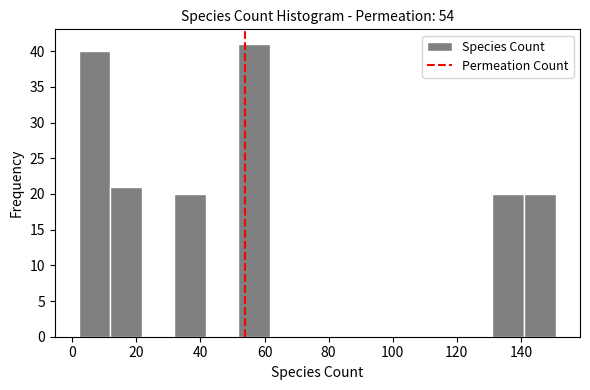

Reading left to right, list every bar in this chart as the range it spans on the x-axis followed by its height. Neither the bar edges nor the heights are printed on the chart, so give them approximately, as read against the axes.

2 to 12: 40
12 to 22: 21
22 to 32: 0
32 to 42: 20
42 to 52: 0
52 to 62: 41
62 to 72: 0
72 to 82: 0
82 to 92: 0
92 to 102: 0
102 to 112: 0
112 to 122: 0
122 to 132: 0
132 to 142: 20
142 to 152: 20